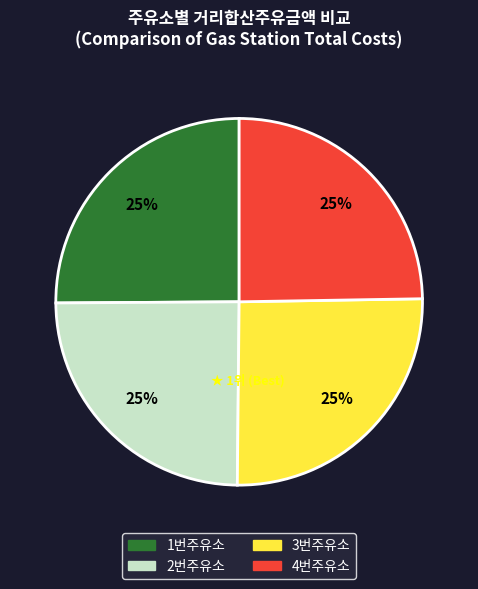

True or false: 4번주유소 accounts for 25% of the total.

True